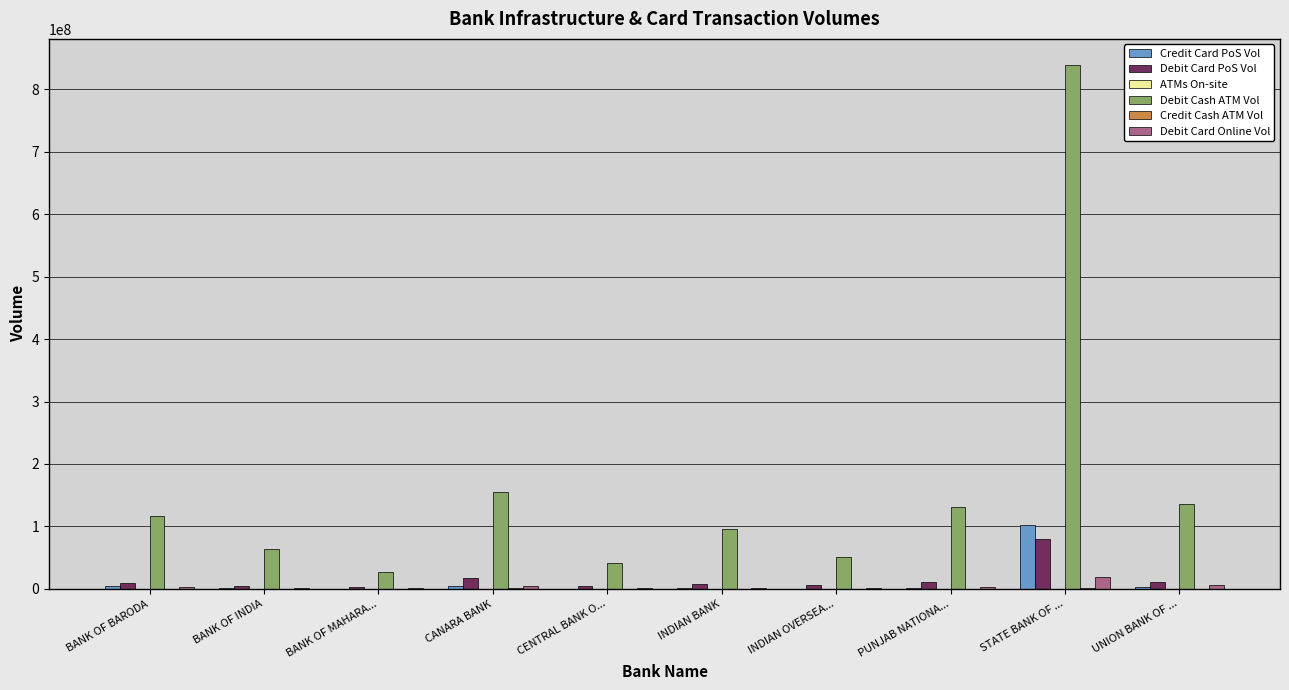

What is the maximum value for Debit Cash ATM Vol?

839110897.8